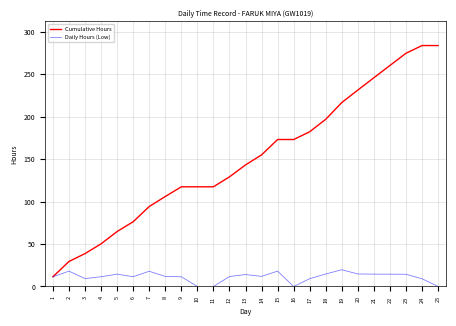

Which series has the largest total across all categories?

Cumulative Hours